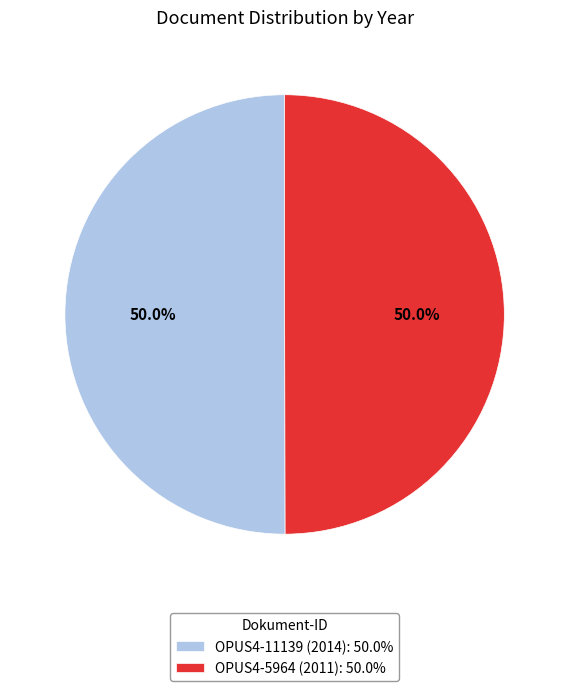

How many slices are in this pie chart?

2